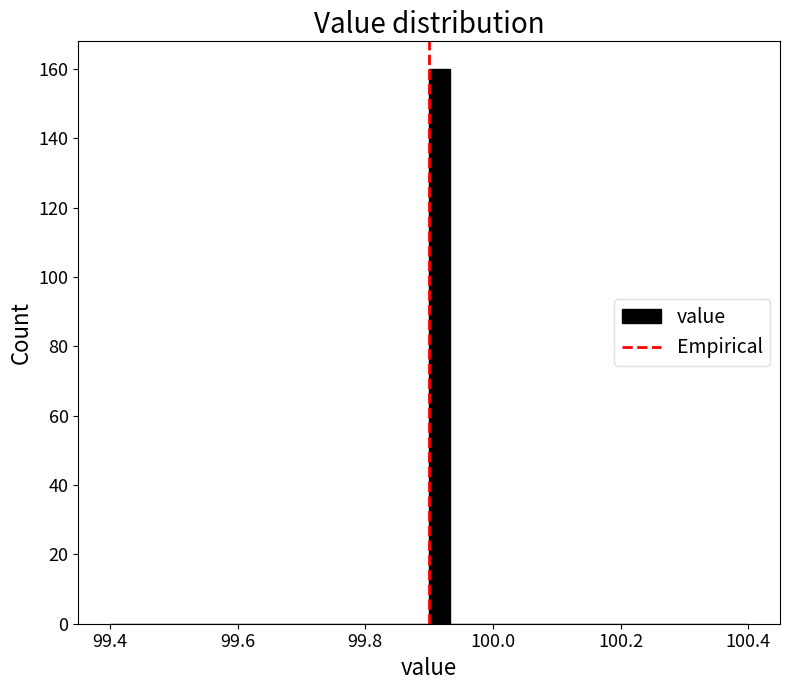

Read against the x-axis, roughly where is the centre of the tallest bar?

99.92